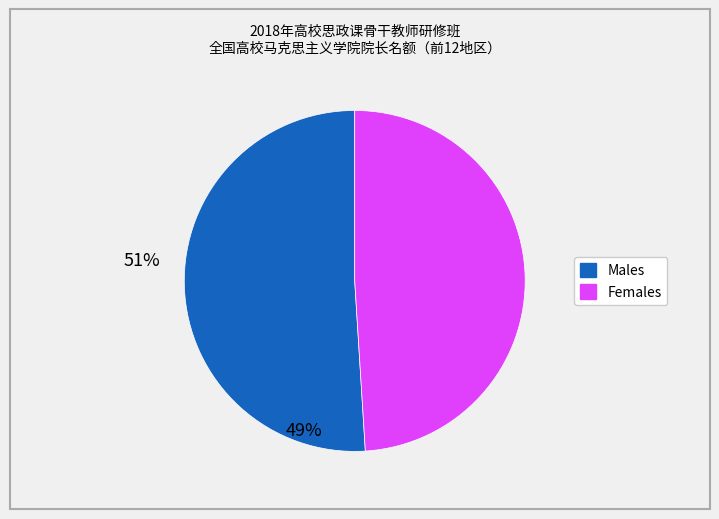

Is there a majority slice in this chart?

Yes